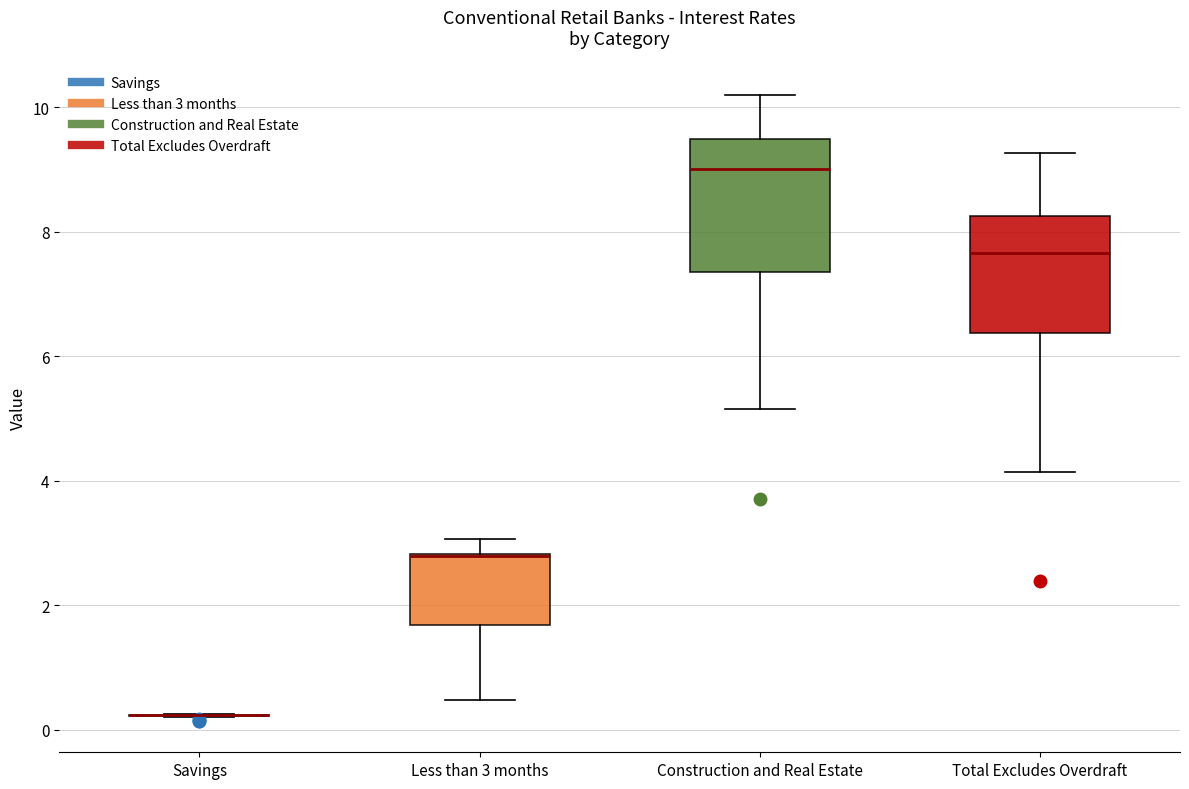

Comparing the boxes themselves (not the whiskers), which one is the tallest?

Construction and Real Estate